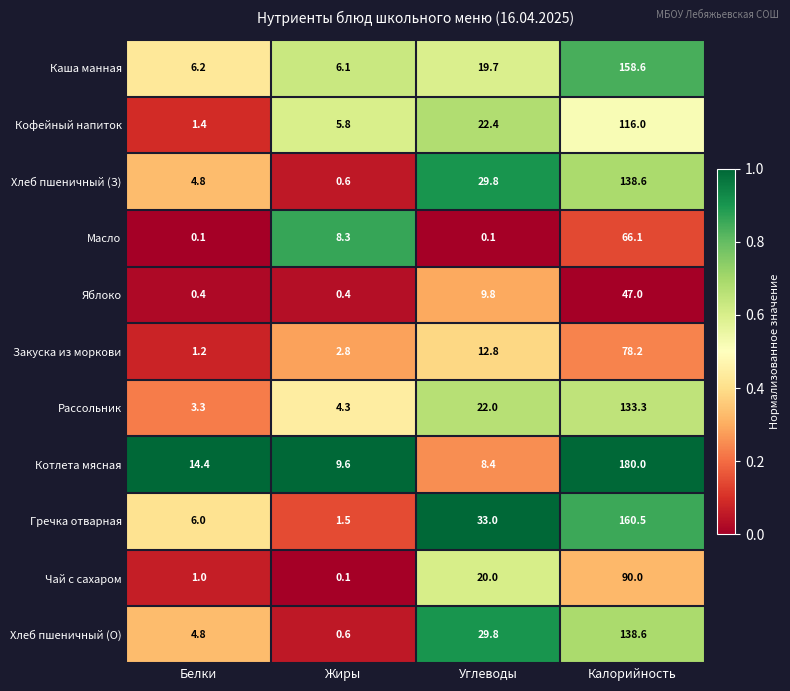

Which category has the highest value across all series?

Калорийность